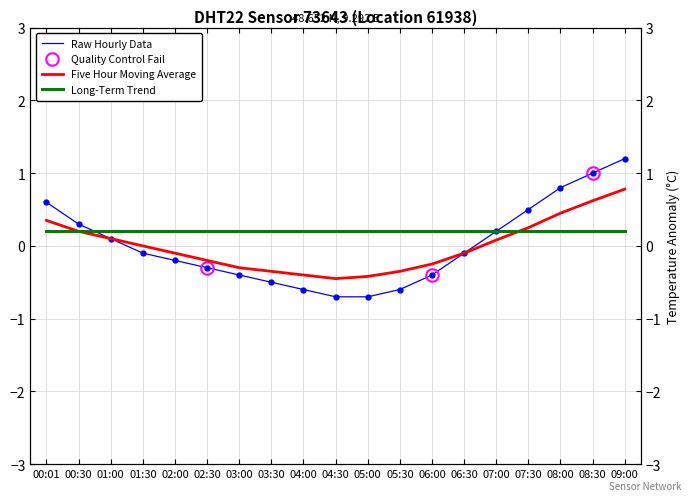

Reading right to left, extract all data points from this chart.

1.2	1.0	0.8	0.5	0.2	-0.1	-0.4	-0.6	-0.7	-0.7	-0.6	-0.5	-0.4	-0.3	-0.2	-0.1	0.1	0.3	0.6